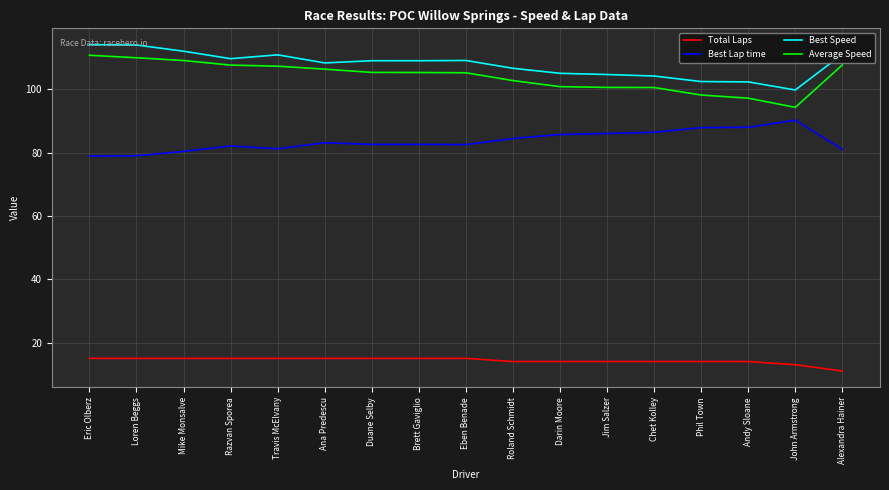

The value of Best Speed at Andy Sloane is 102.3. True or false?

True